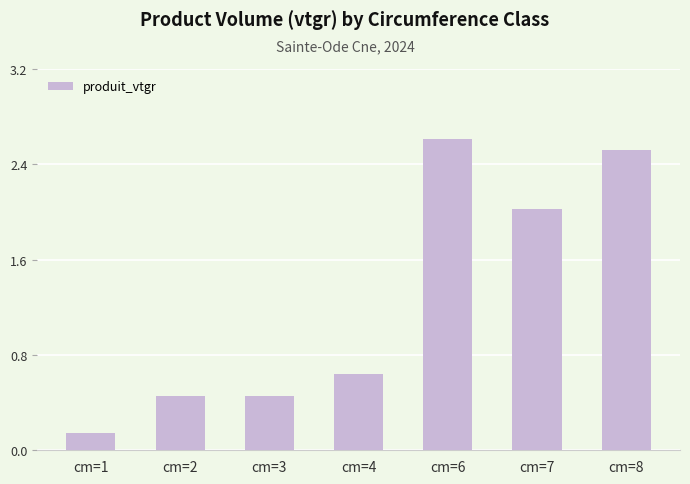

What is the average value?

1.3